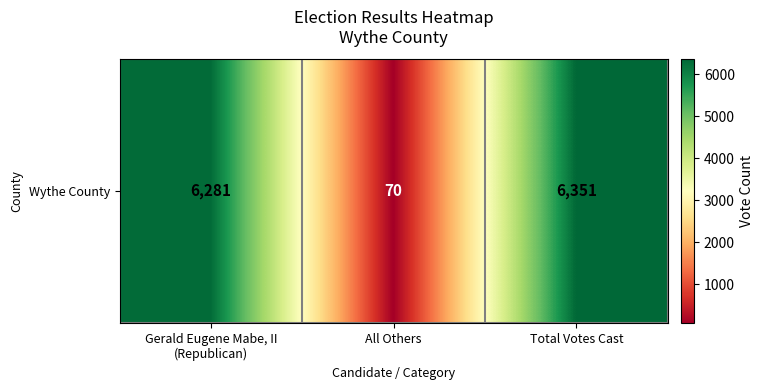

What is the smallest value displayed?

70